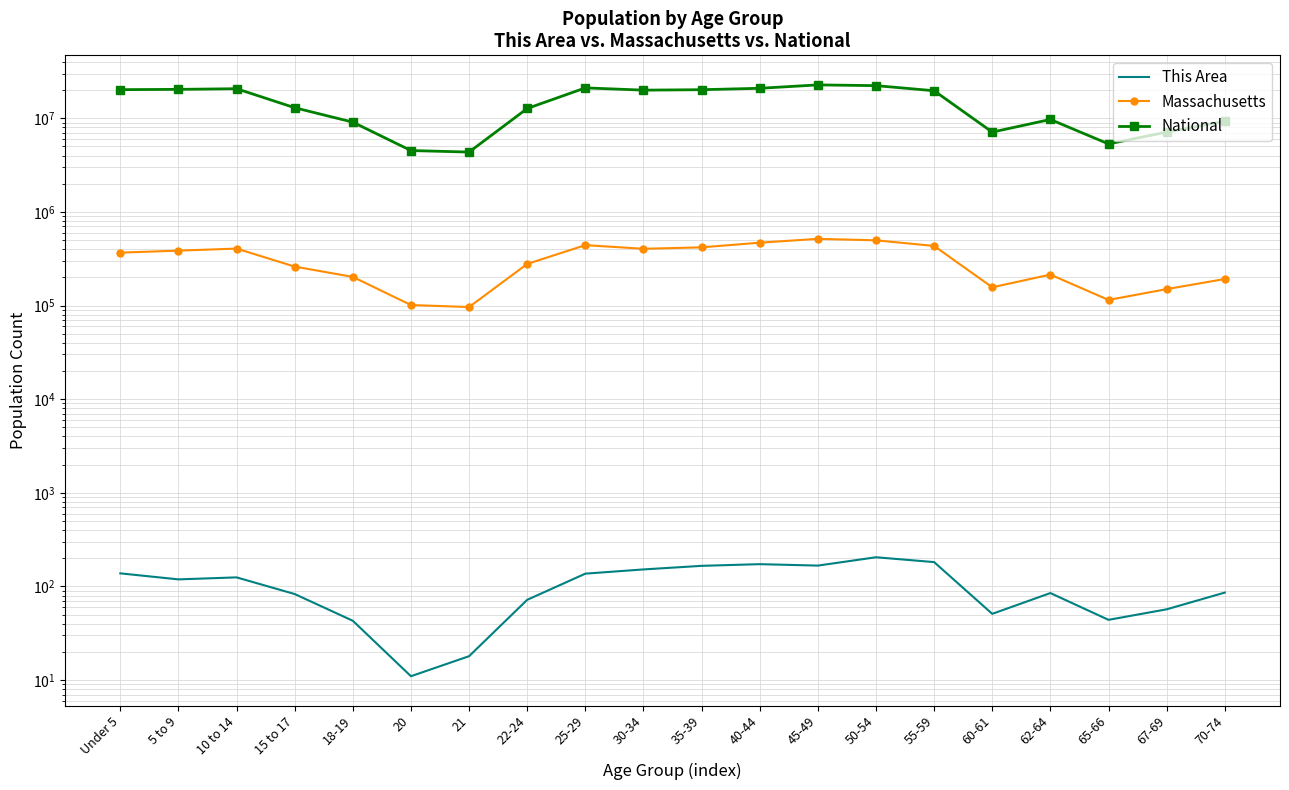

What value does the Massachusetts series have at 40-44, to the nearest 10?

468950